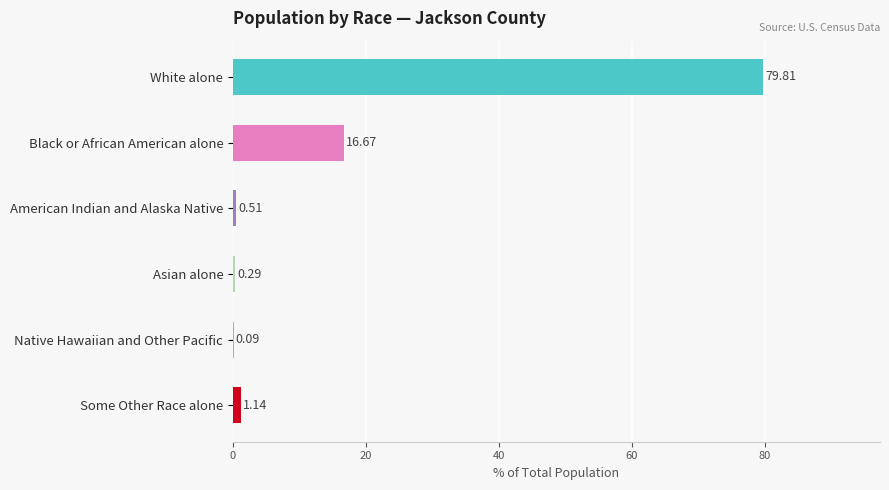

At which category does the chart reach its peak across all series?

White alone